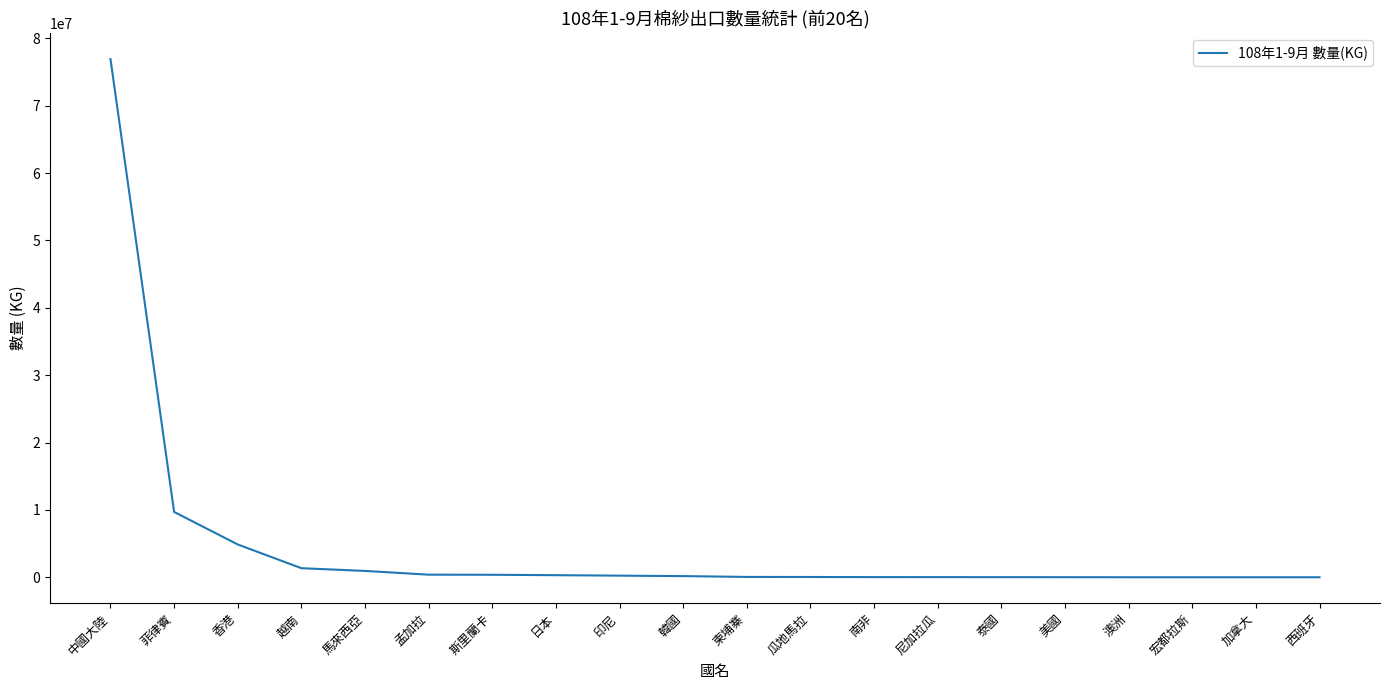

Between 柬埔寨 and 菲律賓, which is larger?

菲律賓